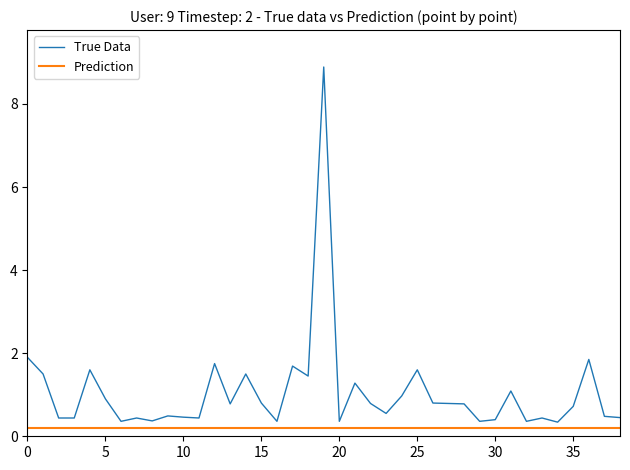

What is the greatest value displayed?

8.9